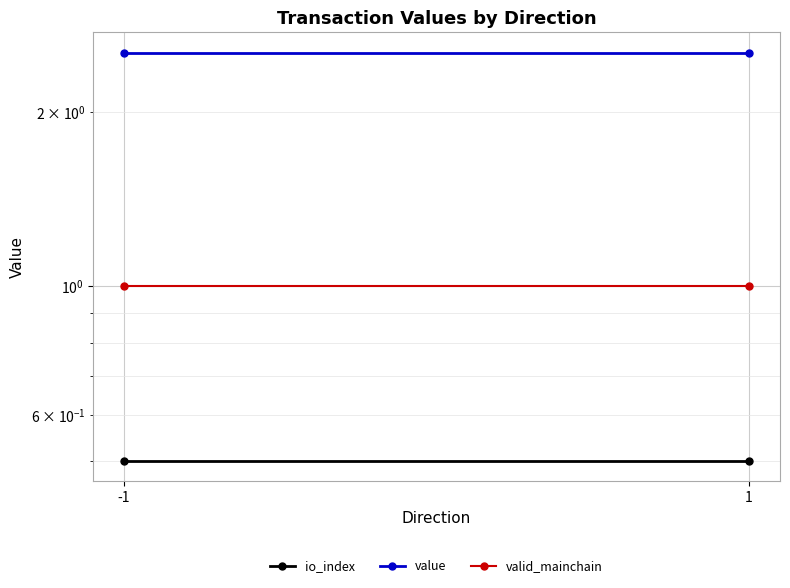

Reading left to right, transcribe all the data shown in this chart.

io_index: 0.5	0.5
value: 2.5	2.5
valid_mainchain: 1.0	1.0